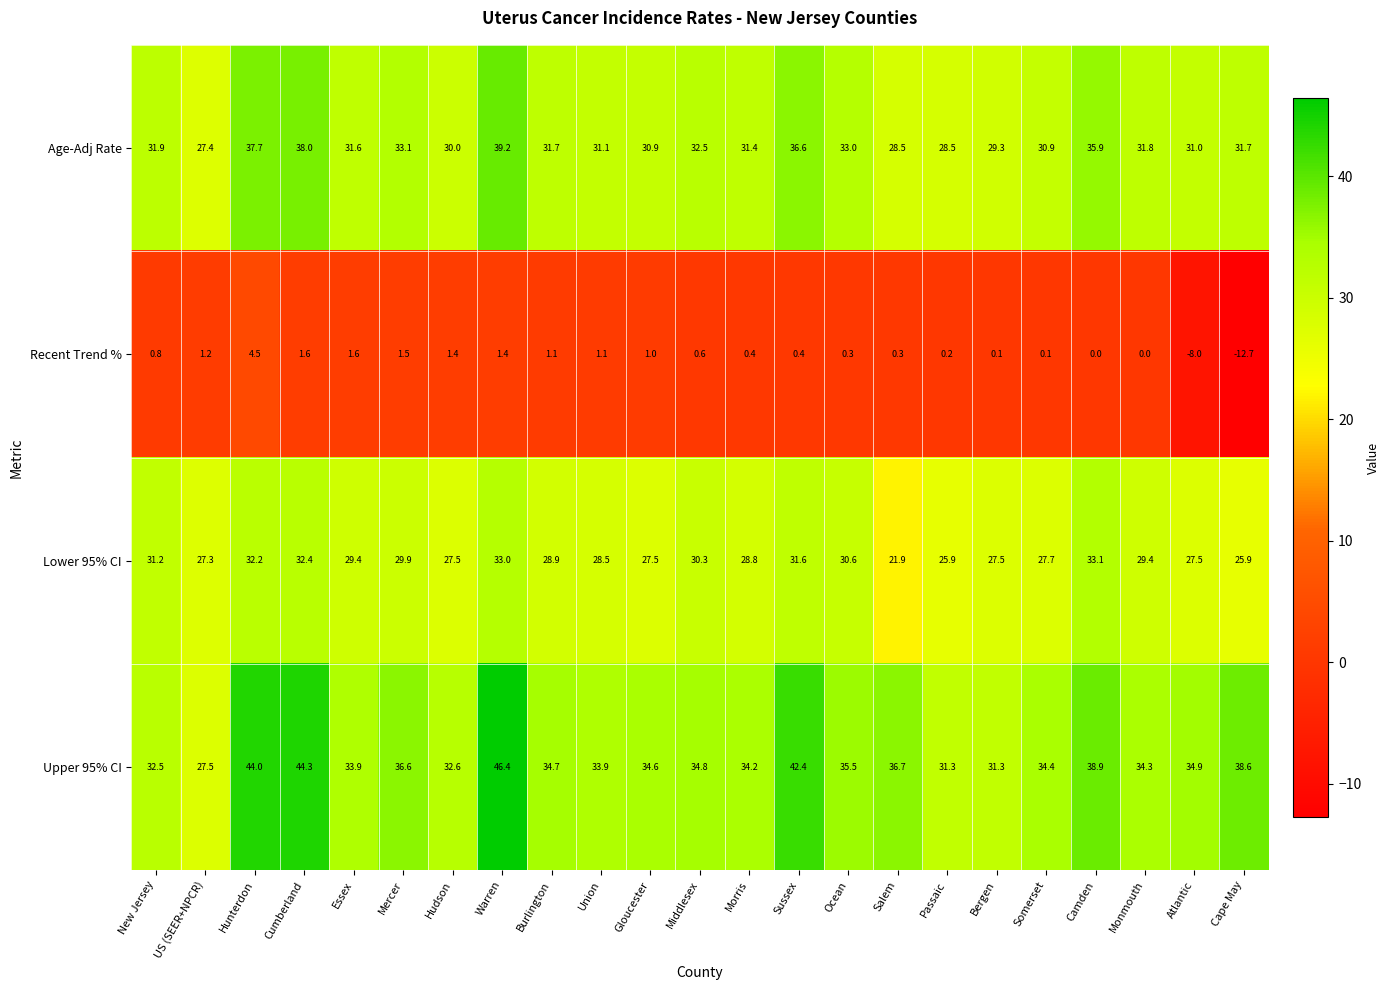

Which series has the largest total across all categories?

Upper 95% CI